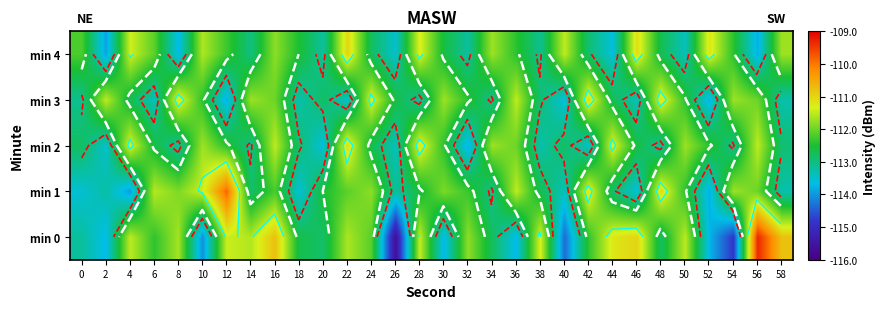

At which label is min 0 closest to -112?

24